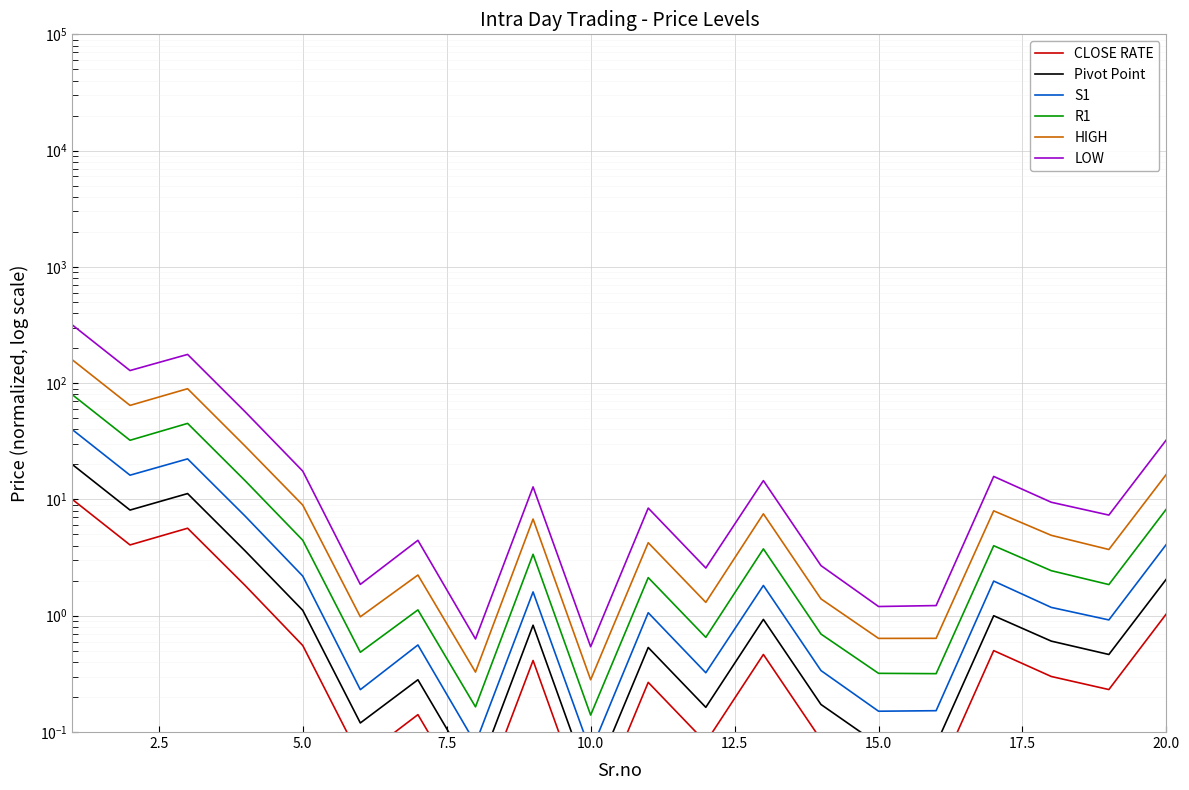

What position from the left is 9?

10